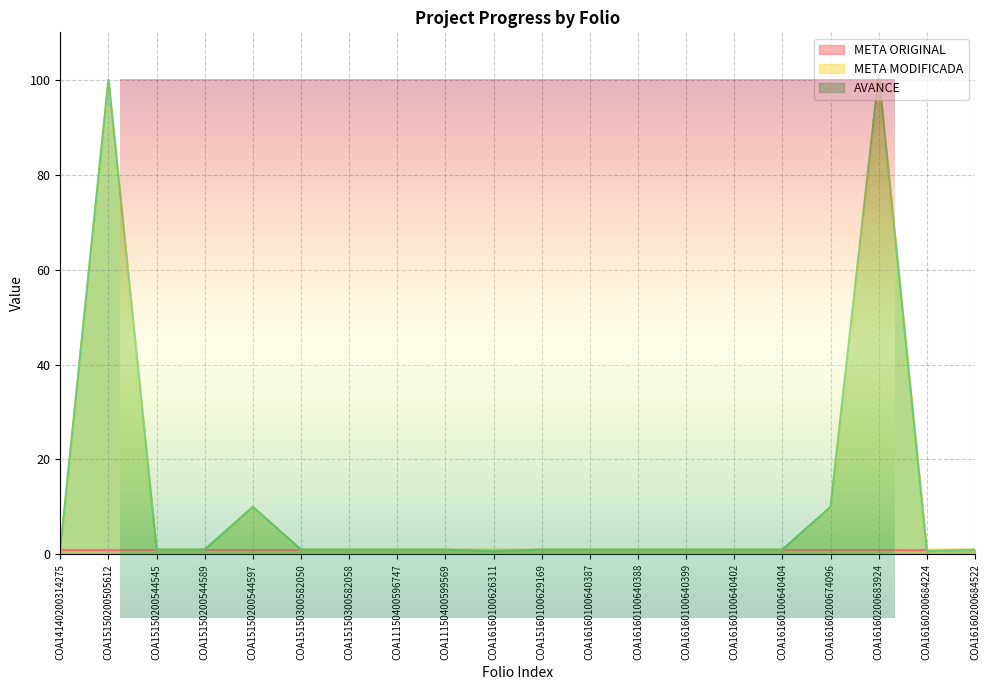

Which series has the largest total across all categories?

META MODIFICADA